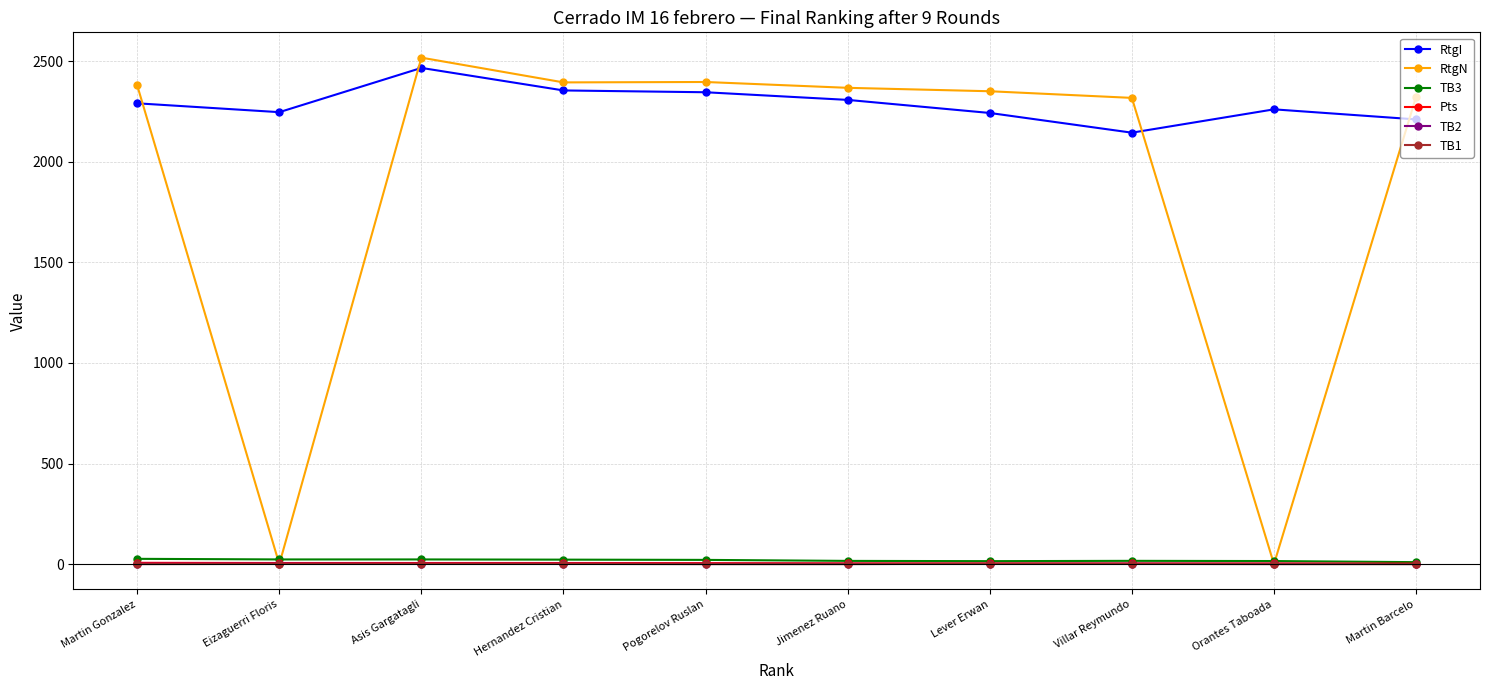

What is the sum of all TB2 values?

17.0